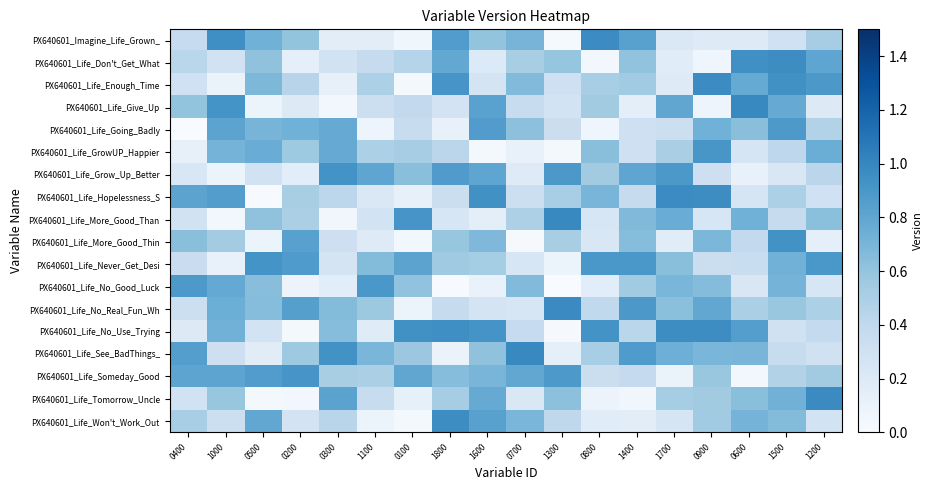

At how many categories does at least one series exceed 0?

18